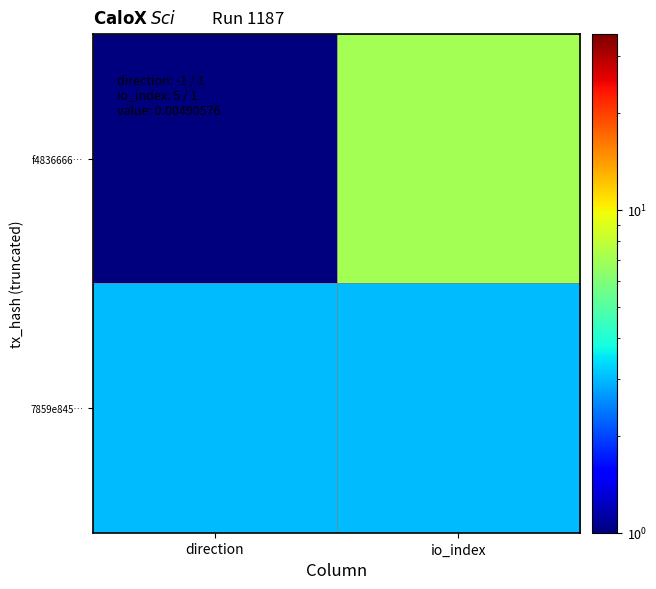

Which has a higher value, direction or io_index?

io_index